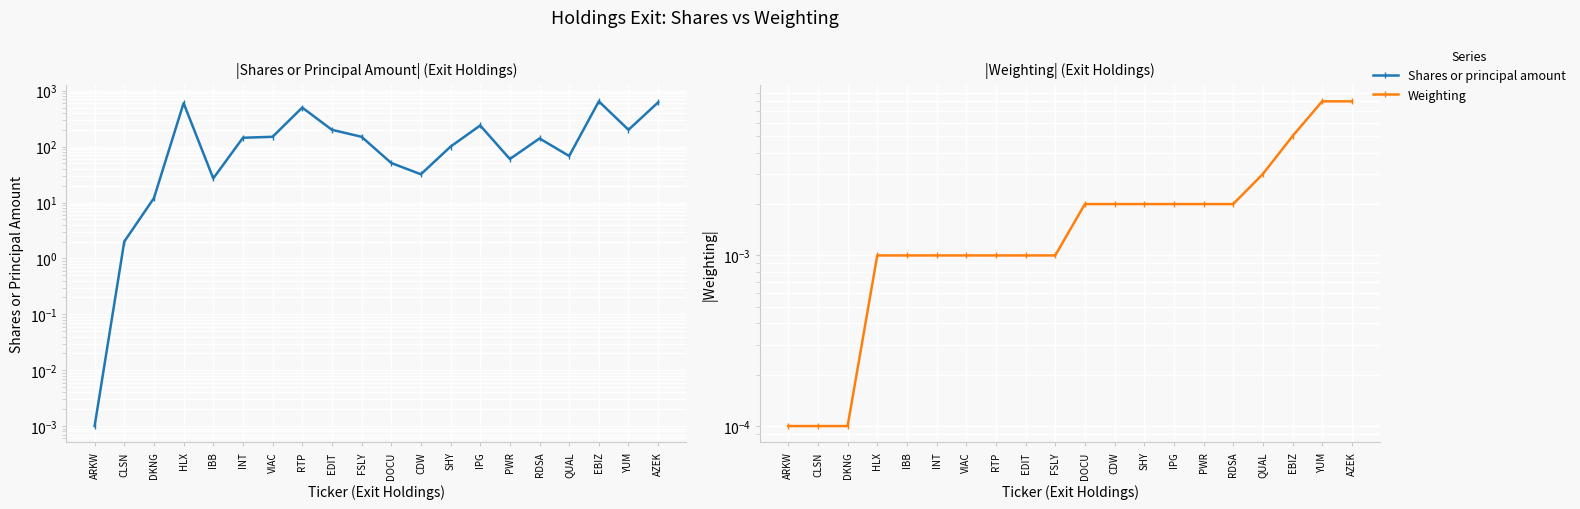

Rank the series by their maximum value, from highest to lowest.

Shares or principal amount, Weighting